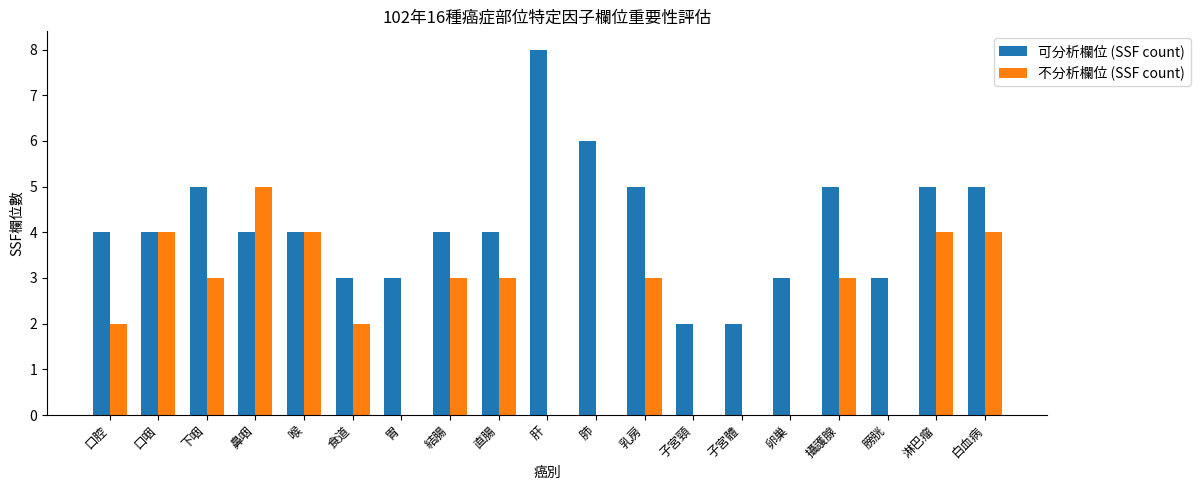

Which label corresponds to the largest value in the chart?

肝